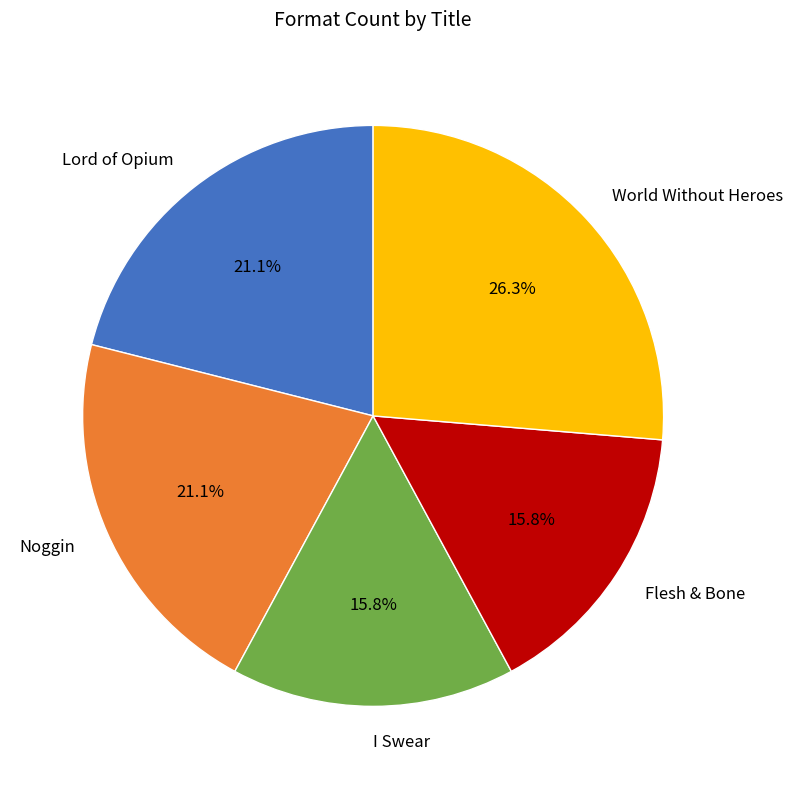

What percentage is the Flesh & Bone slice, to the nearest percent?

16%